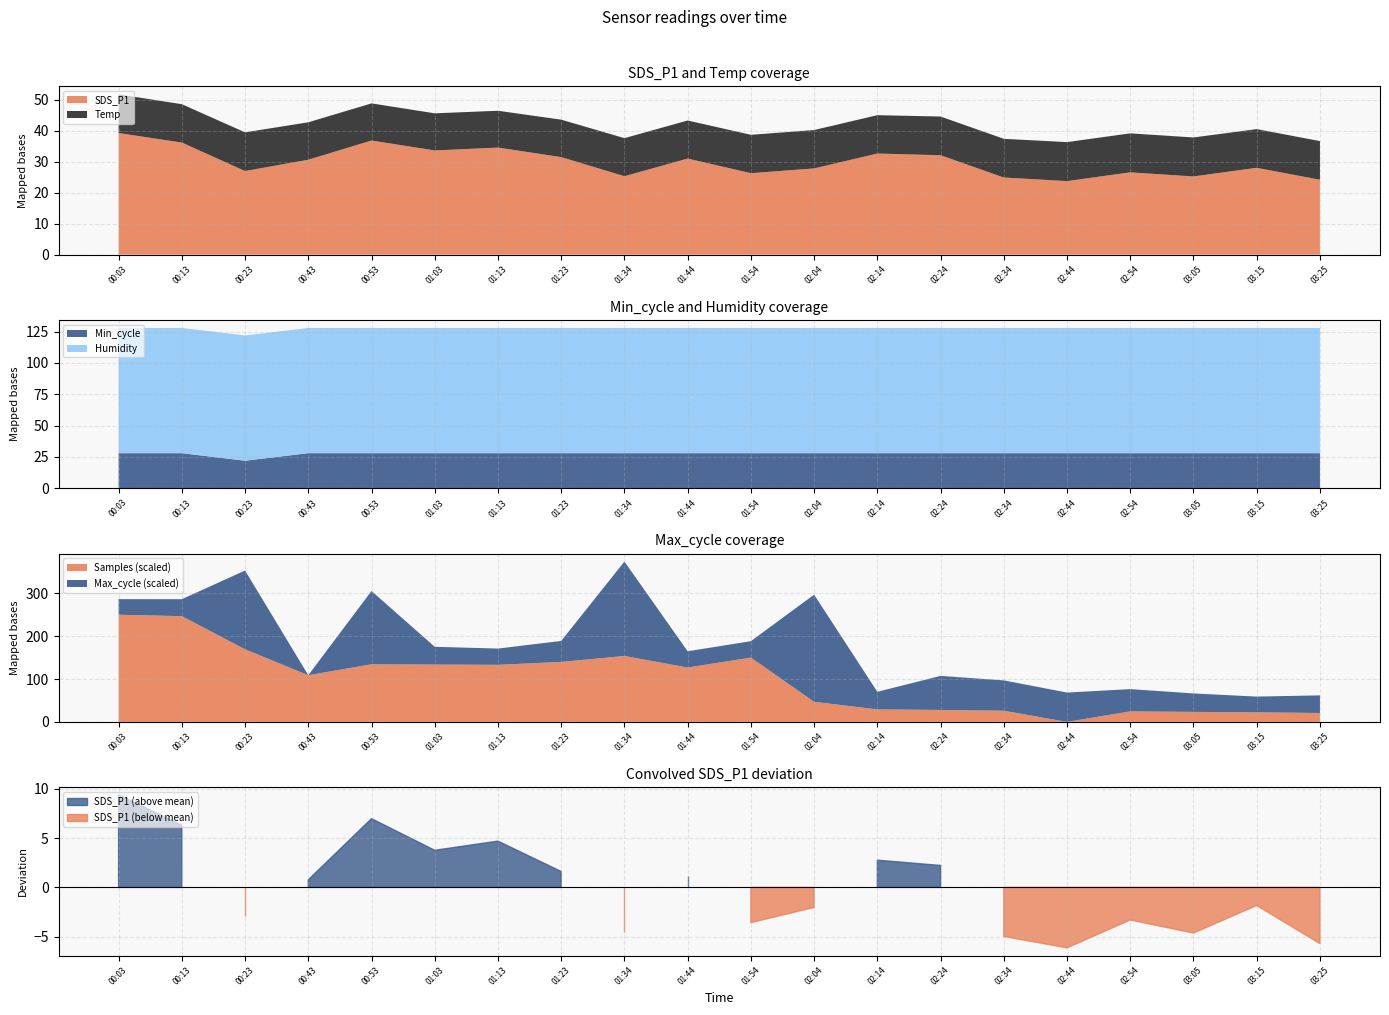

True or false: Max_cycle and SDS_P1 intersect in this chart.

False